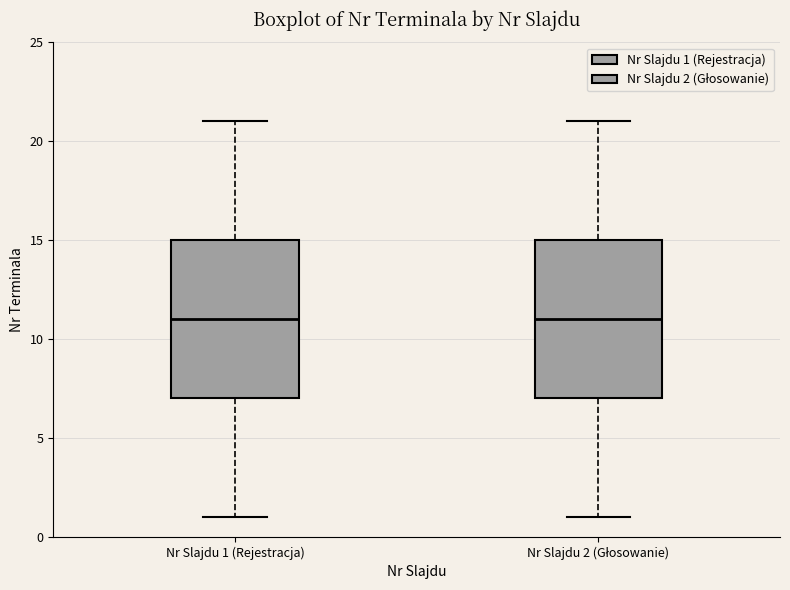

Reading left to right, transcribe this box plot: for each box, give where its median line is, the range the box spans, and where its two whiskers end, as read against the y-axis. The values are not printed on the chart, so give them approximately, as read against the axis.

Nr Slajdu 1 (Rejestracja): median 11, box 7 to 15, whiskers 1 to 21
Nr Slajdu 2 (Głosowanie): median 11, box 7 to 15, whiskers 1 to 21